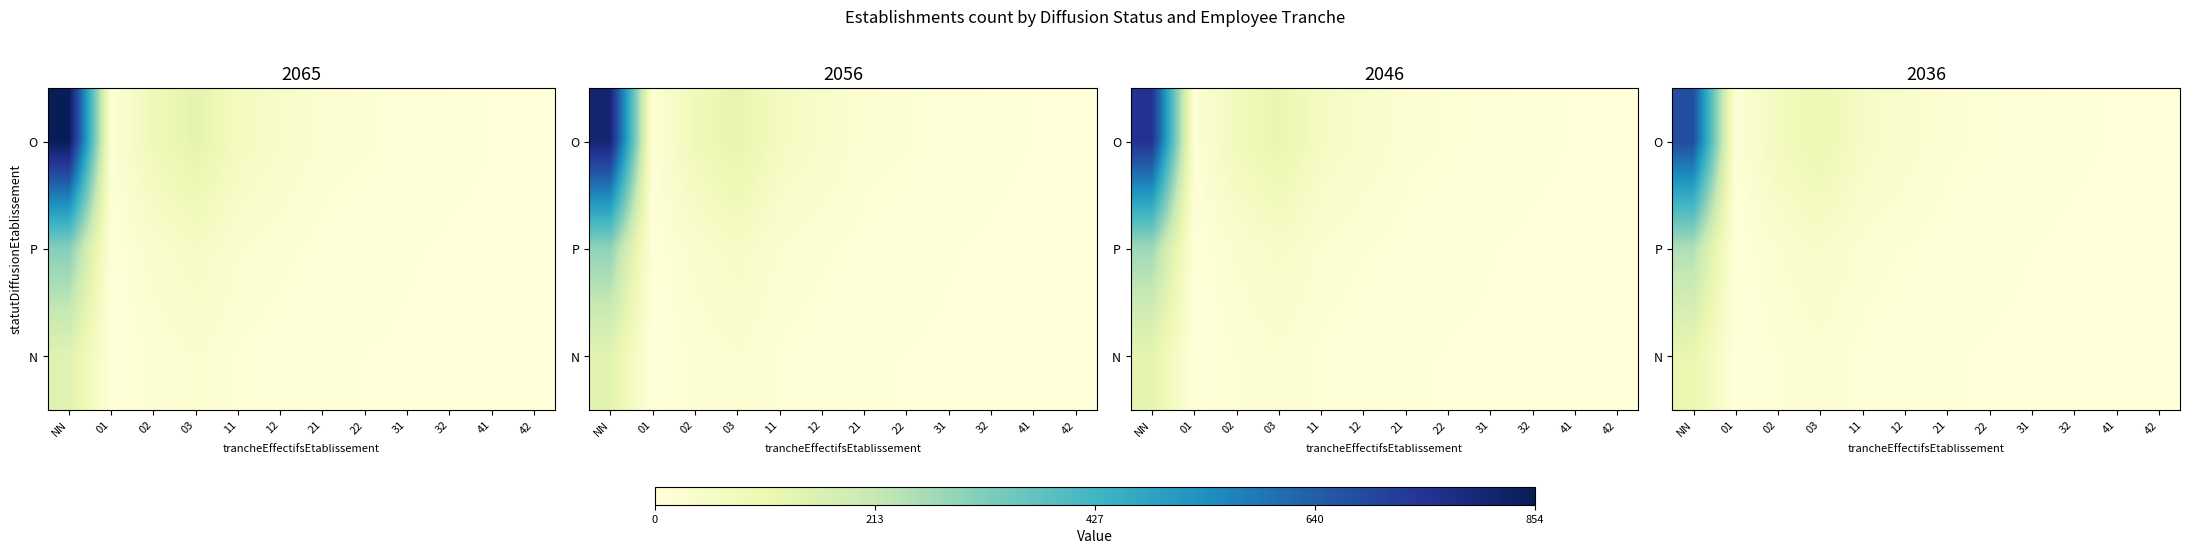

What is the difference between the second highest and second lowest values in the N series?

23.2